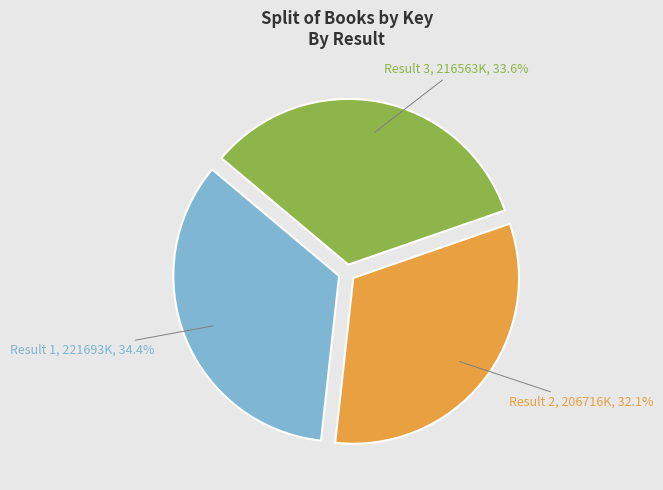

What is the ratio of the value at Result 2 to the value at Result 3?

1.0